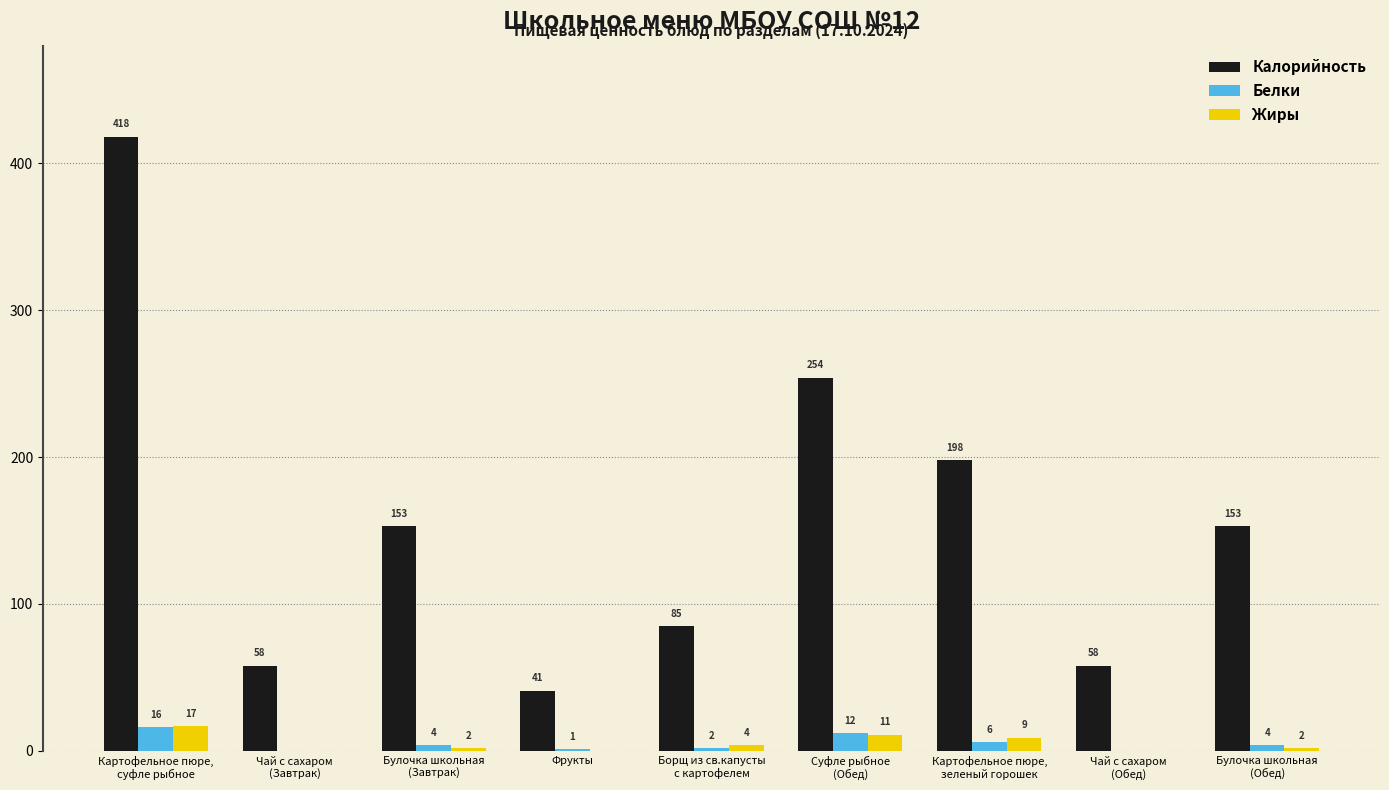

What is the sum of all Белки values?

45